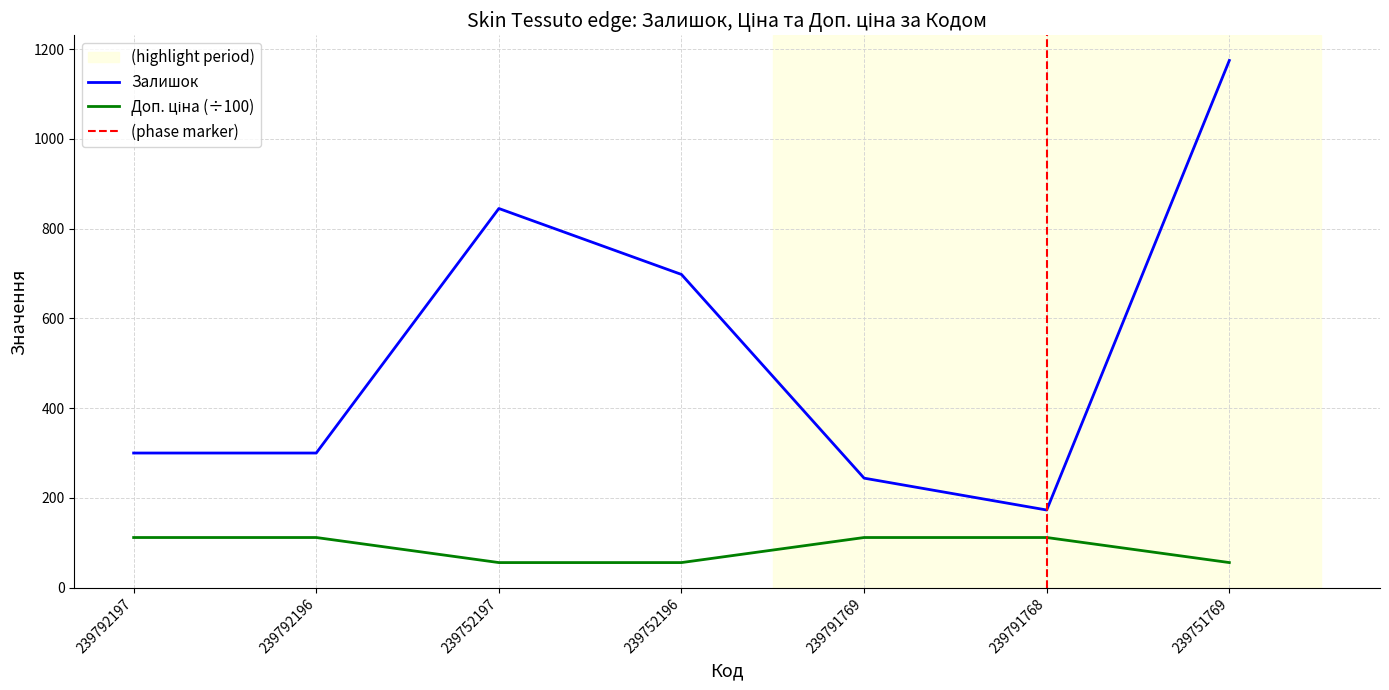

Which category has the highest value in the Залишок series?

239751769